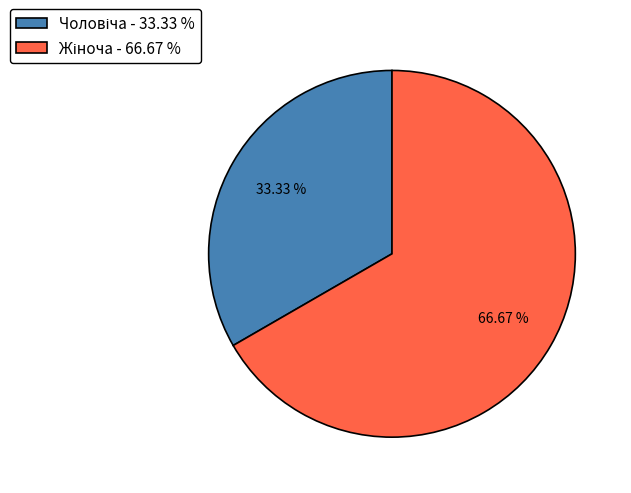

Is there any slice that represents more than half of the pie?

Yes